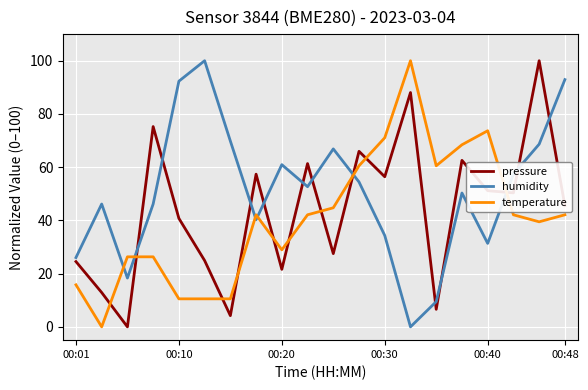

Which series has the largest total across all categories?

humidity